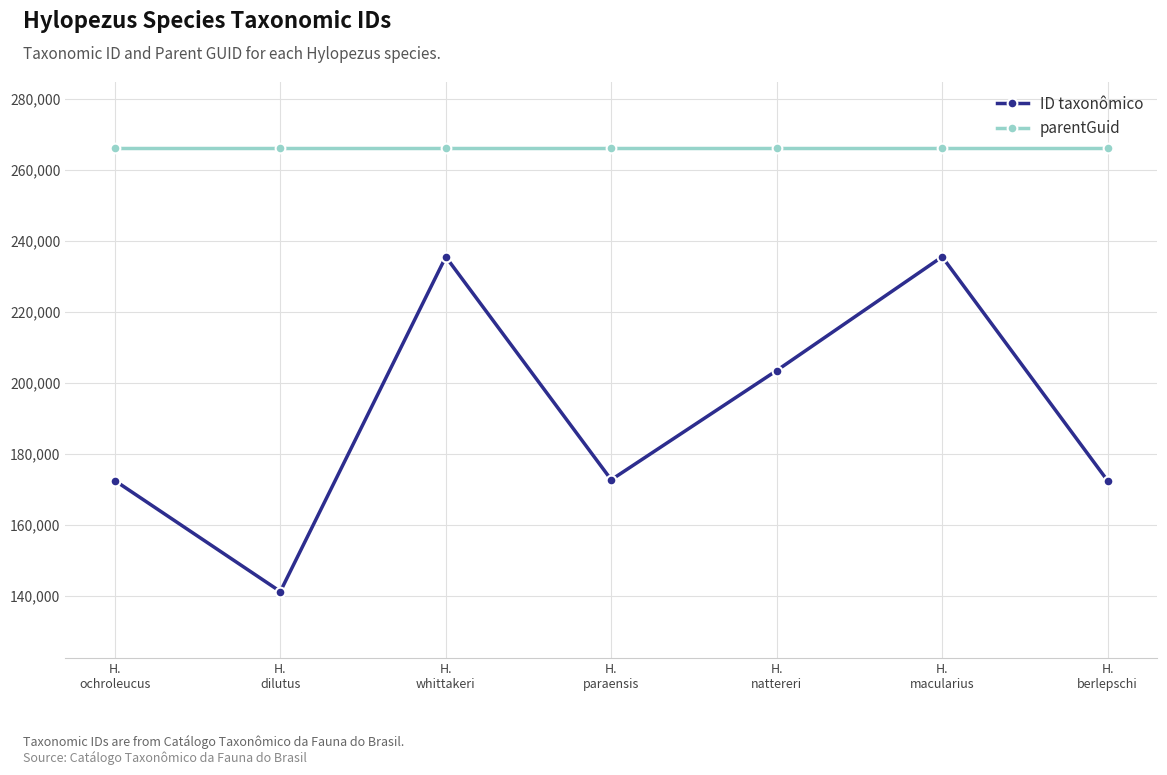

The ID taxonômico series shows 58516 at H.
ochroleucus. True or false?

False